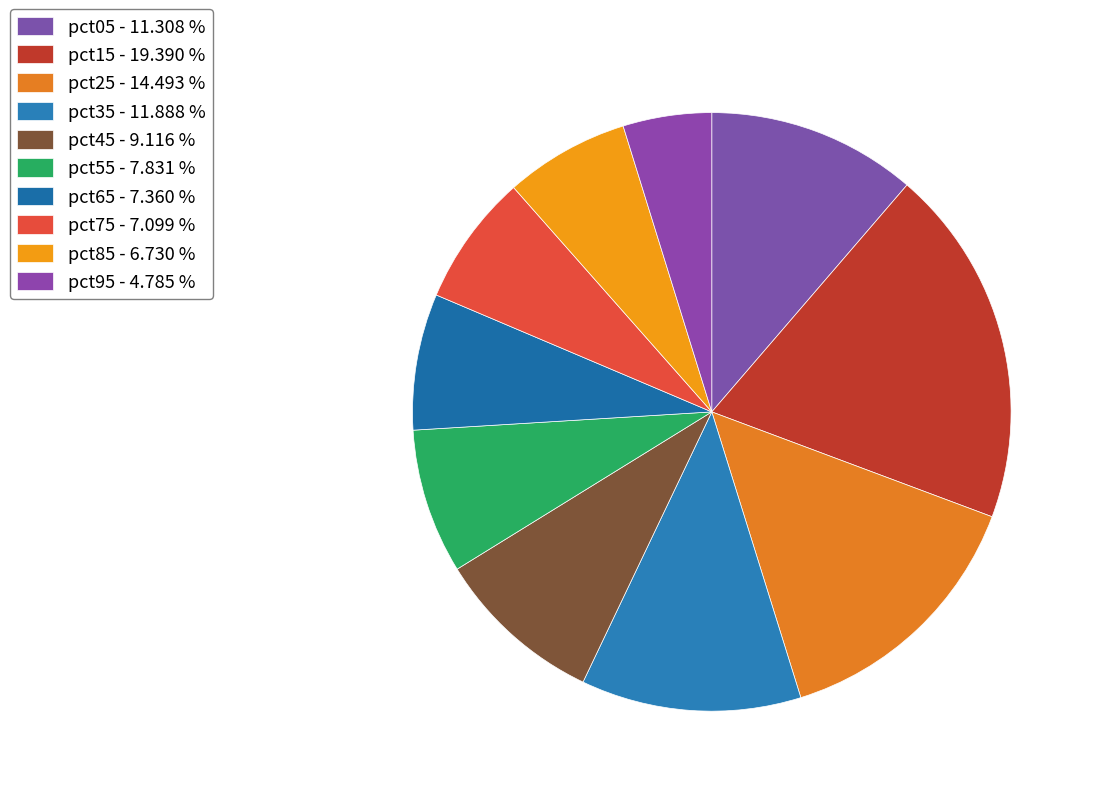

The pct45 slice represents 9% of the pie. True or false?

True